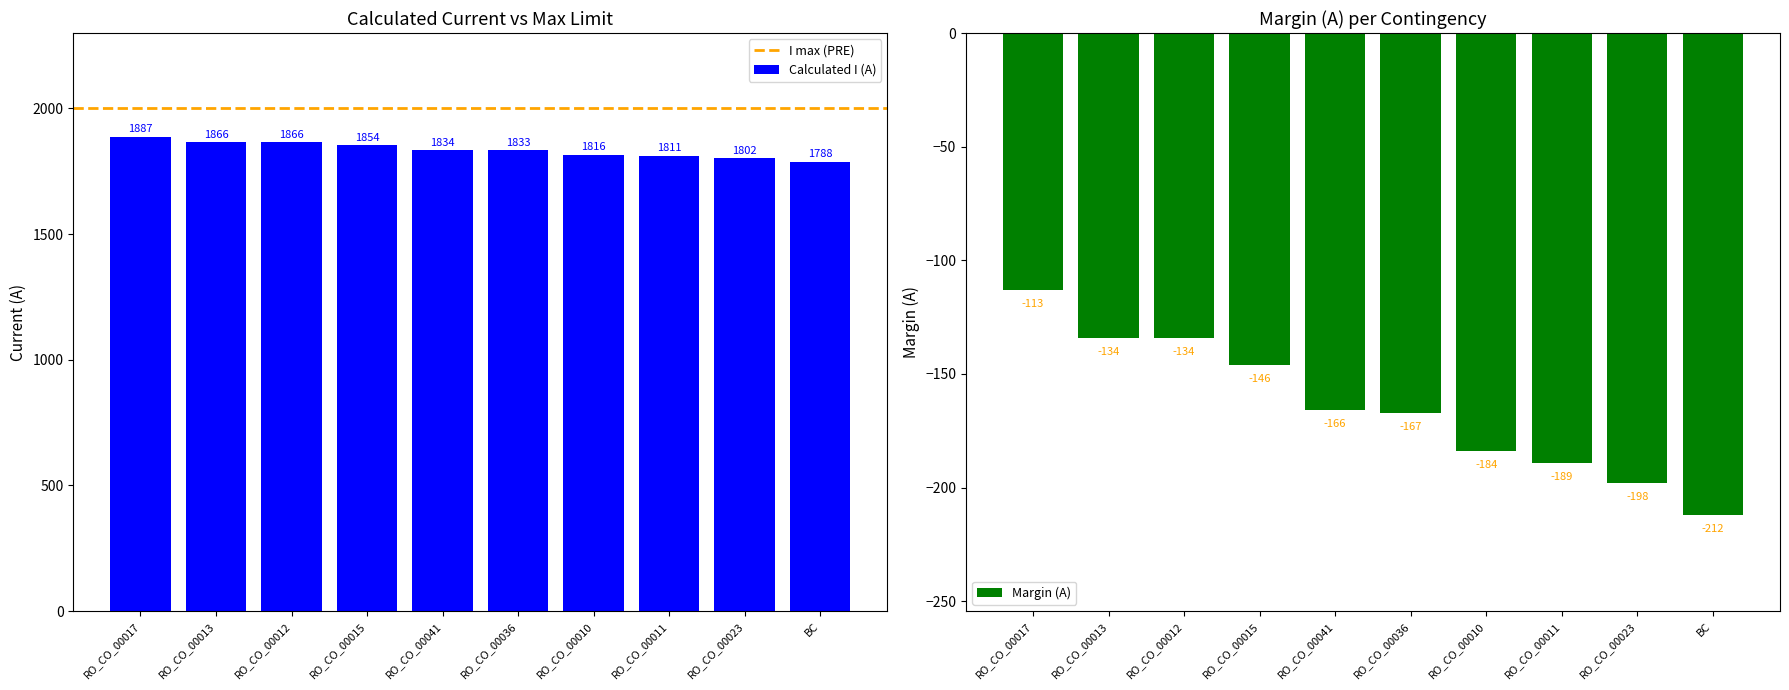

Where does the Margin (A) series first go above -166?

RO_CO_00017